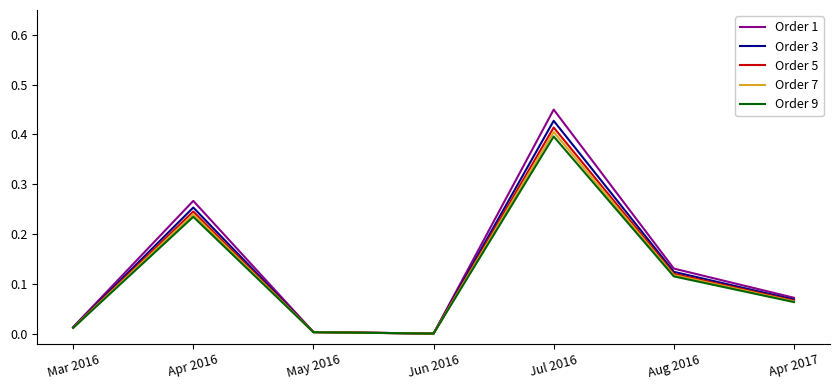

Is it true that Order 9 equals 0.1 at Apr 2016?

False